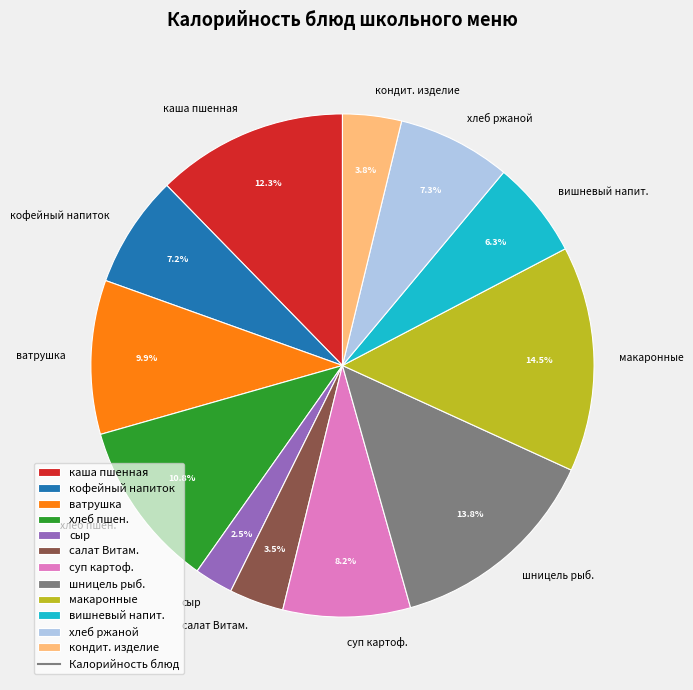

What is the largest slice in the pie chart?

макаронные